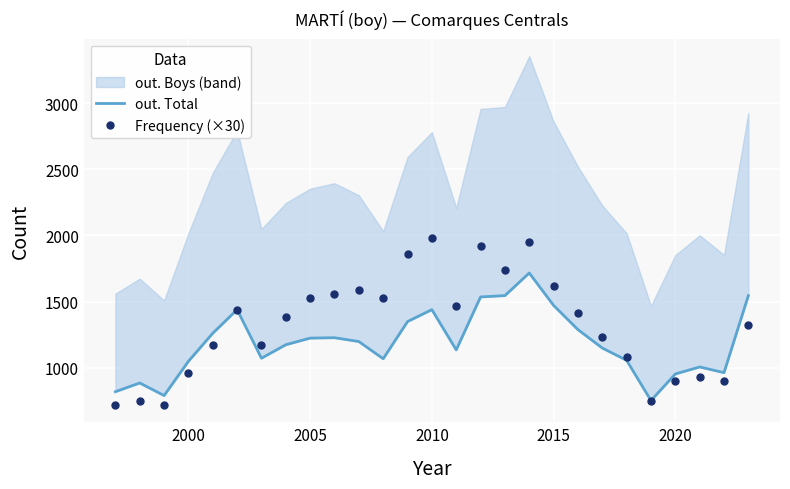

True or false: Frequency (×30) has more than 2 points higher than both neighbors.

True